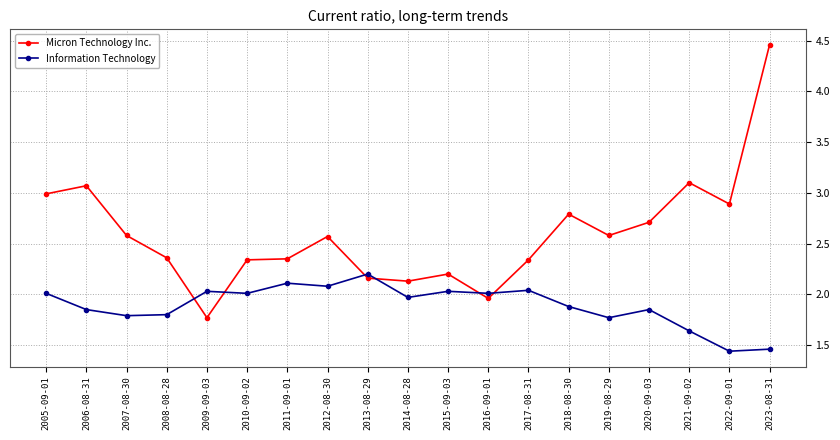

Between 2009-09-03 and 2023-08-31, which series saw the biggest shift?

Micron Technology Inc.